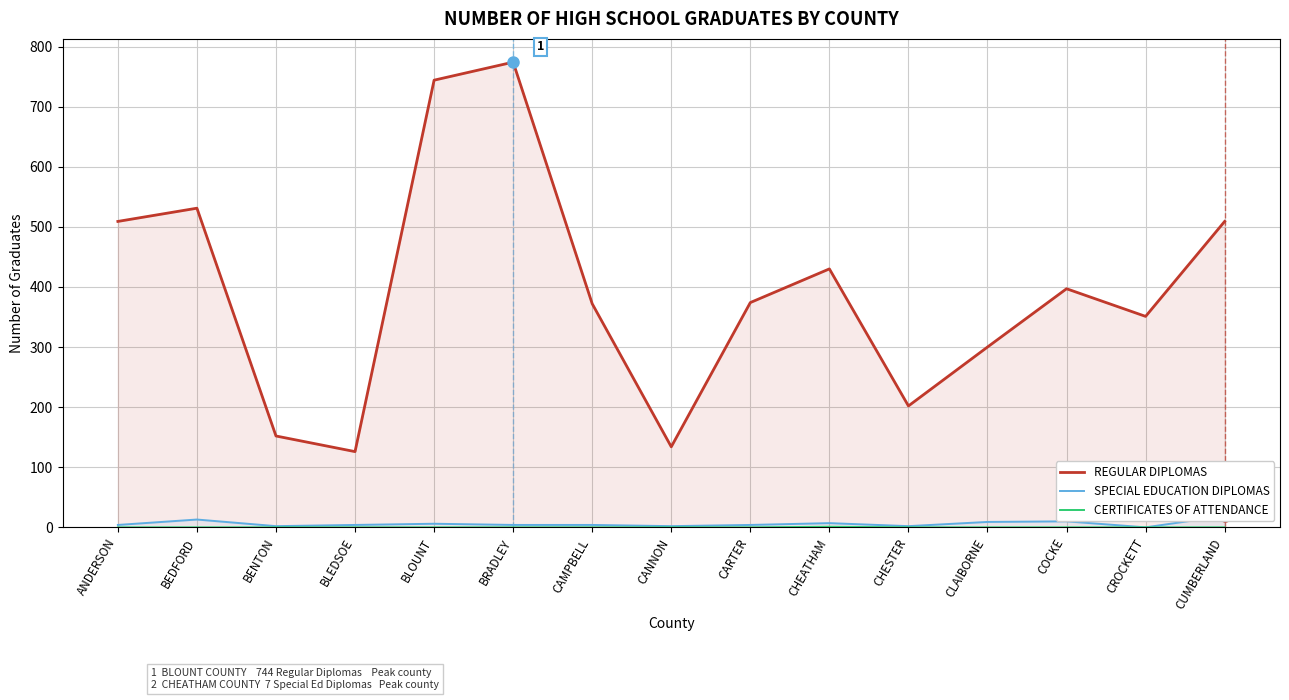

At which label is SPECIAL EDUCATION DIPLOMAS closest to 9?

CLAIBORNE